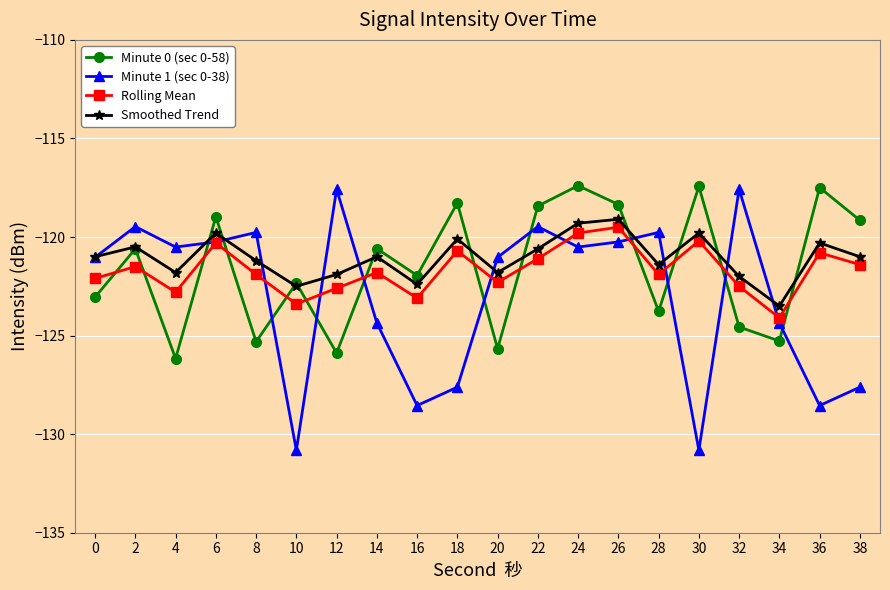

Count the number of categories in the chart.

20